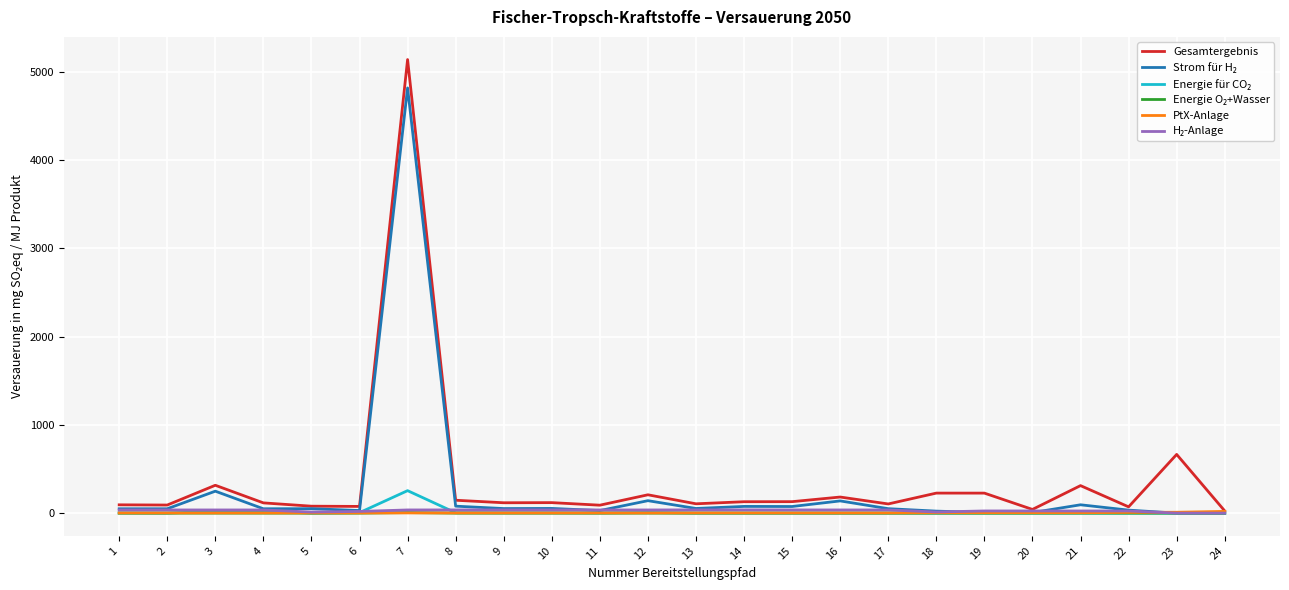

Which series has the largest range (max minus min)?

Gesamtergebnis